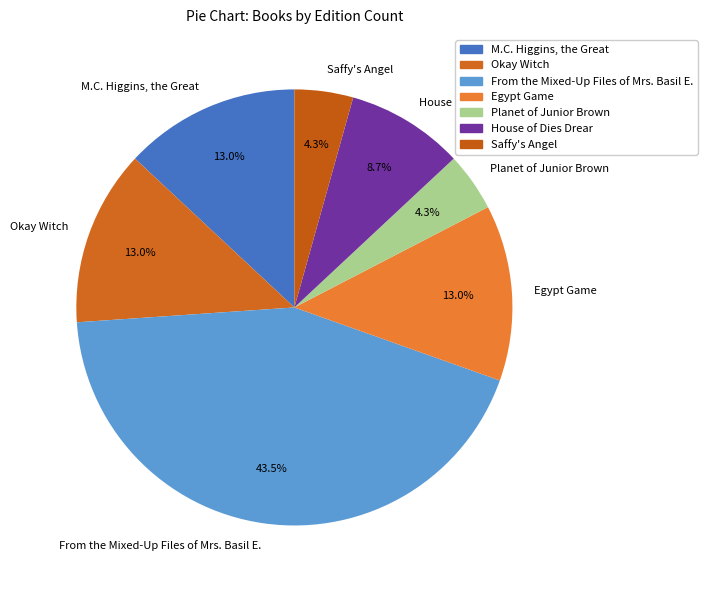

What percentage is NOT represented by Saffy's Angel?

95.7%